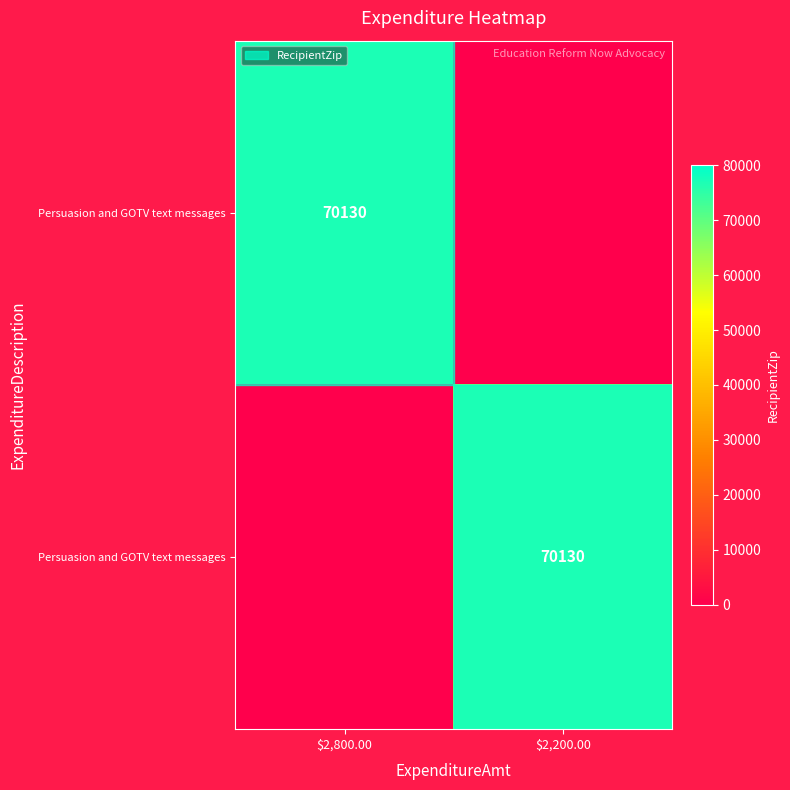

What is the spread (max minus min) of values at $2,200.00?

70130